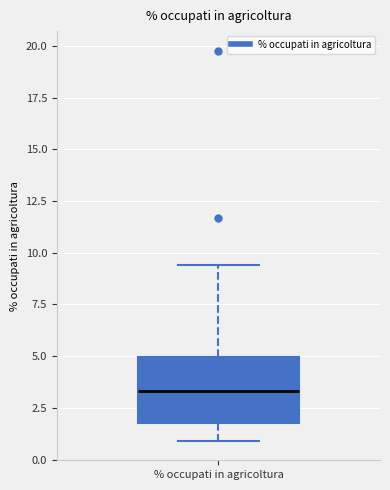

Where is the lower edge of the box for % occupati in agricoltura on the y-axis? The values are not printed on the chart, so give them approximately, as read against the axis.

2.0